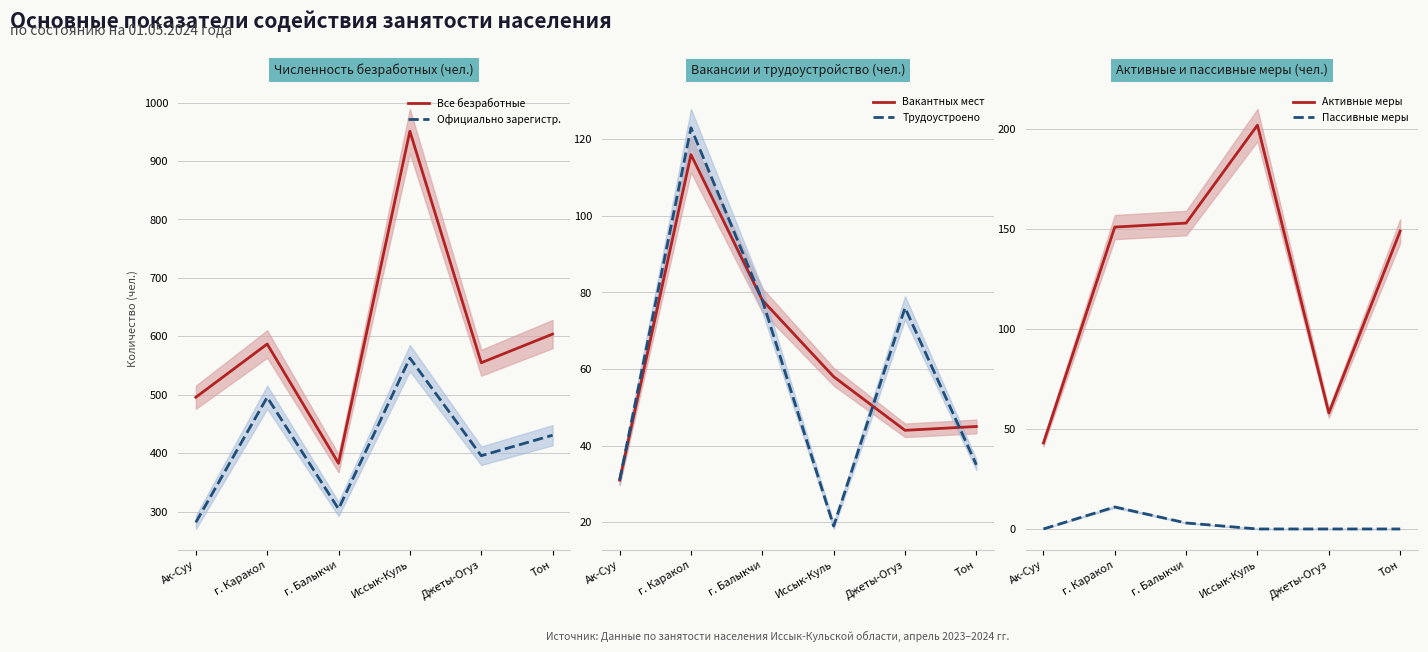

What are all the series names shown in the legend?

Все безработные, Официально зарегистр., Вакантных мест, Трудоустроено, Активные меры, Пассивные меры